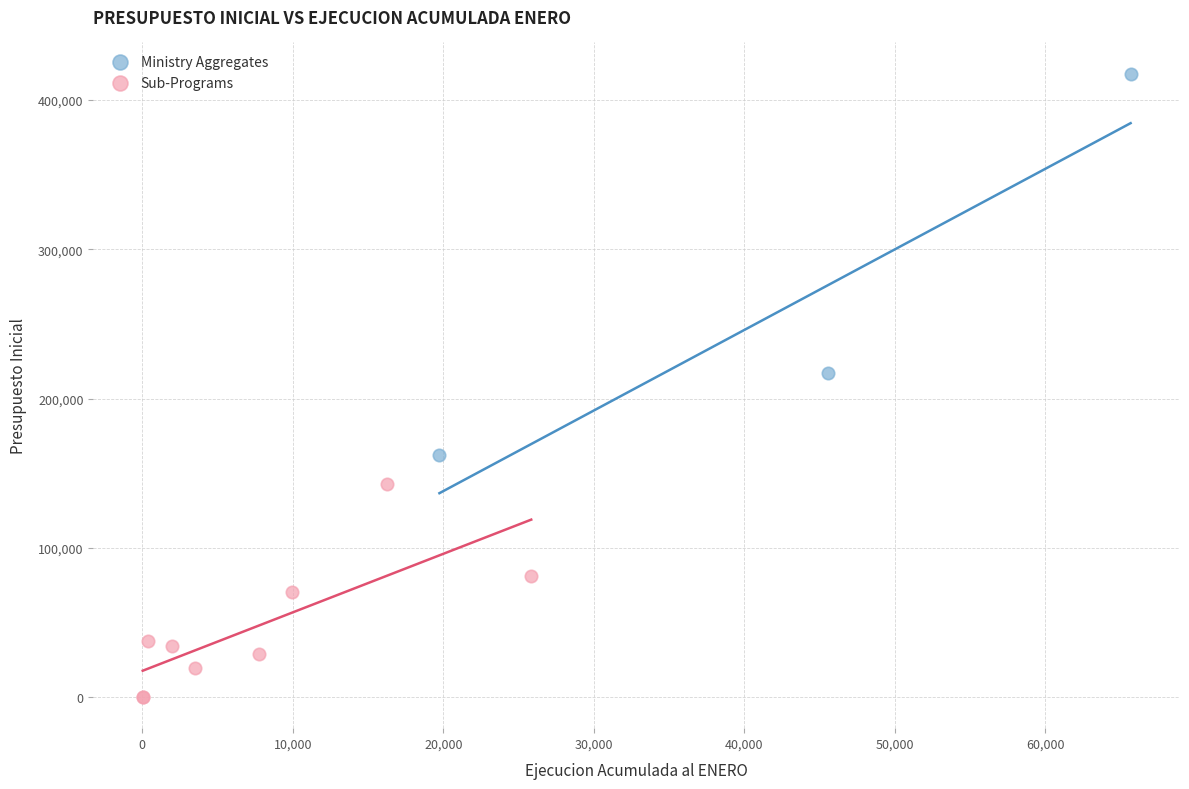

Which series reaches the maximum Y coordinate?

Ministry Aggregates